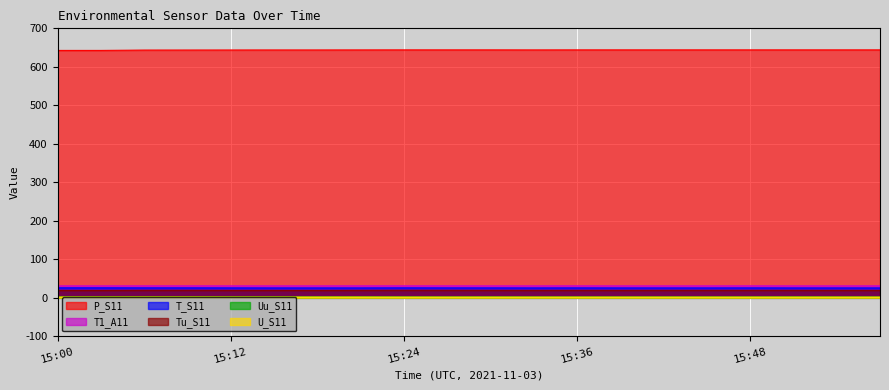

Where is the first local maximum for Tu_S11?

15:24